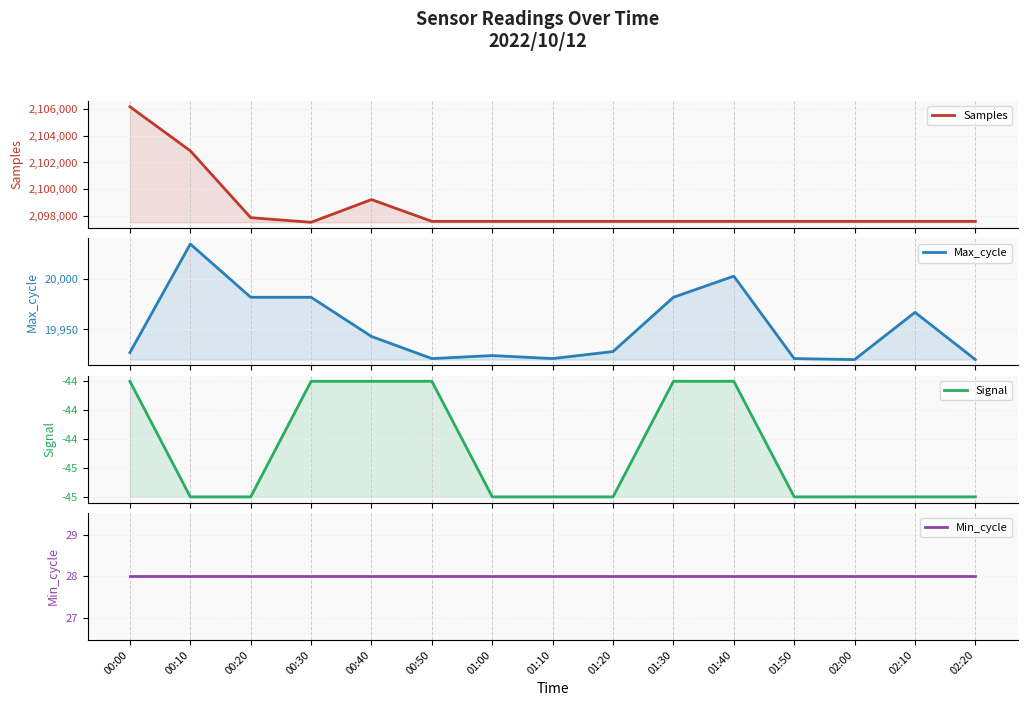

In Samples, how many points are higher than both neighbors (excluding endpoints)?

1